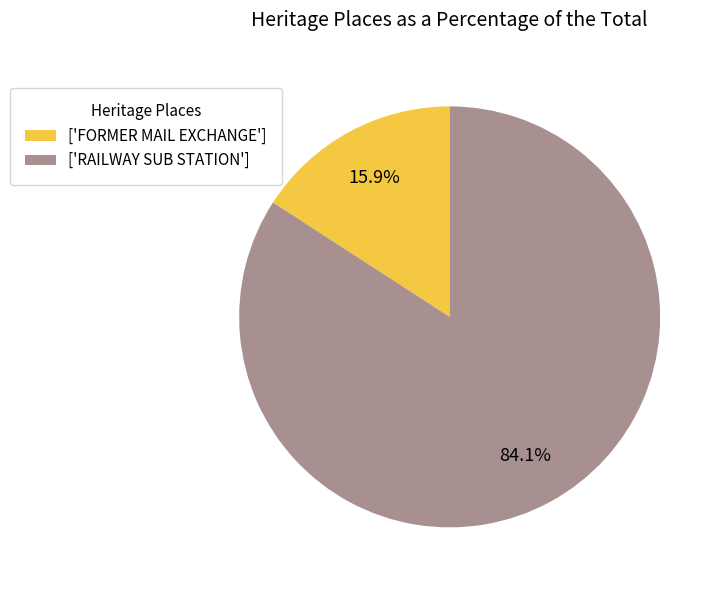

Rank the categories by value from lowest to highest.

['FORMER MAIL EXCHANGE'], ['RAILWAY SUB STATION']